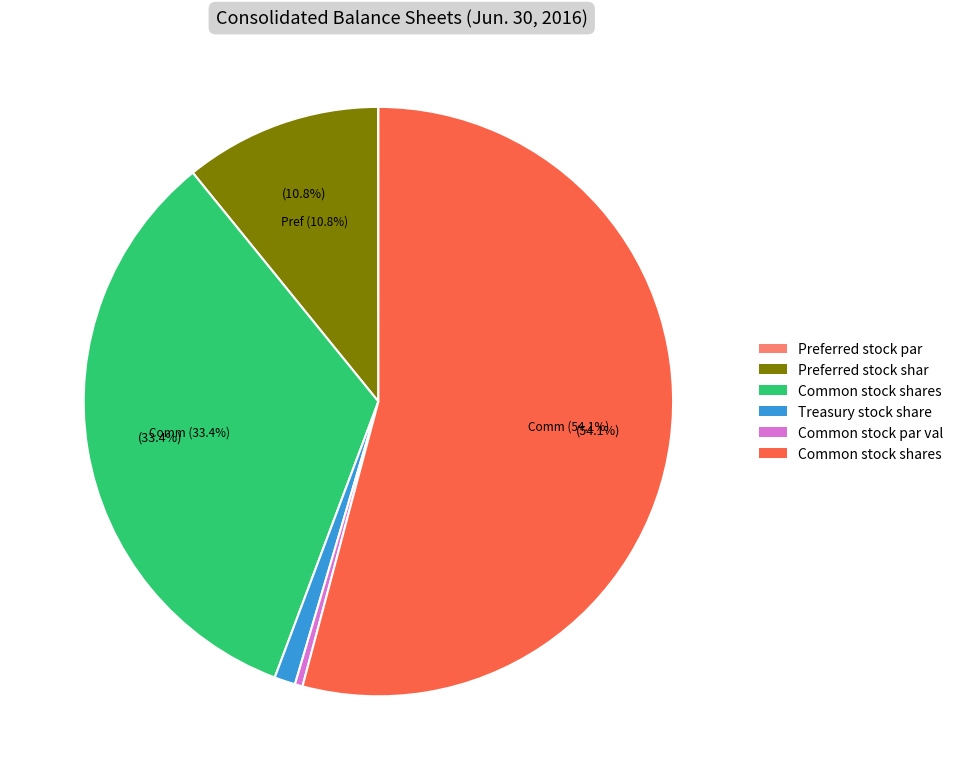

Is there any slice that represents more than half of the pie?

Yes